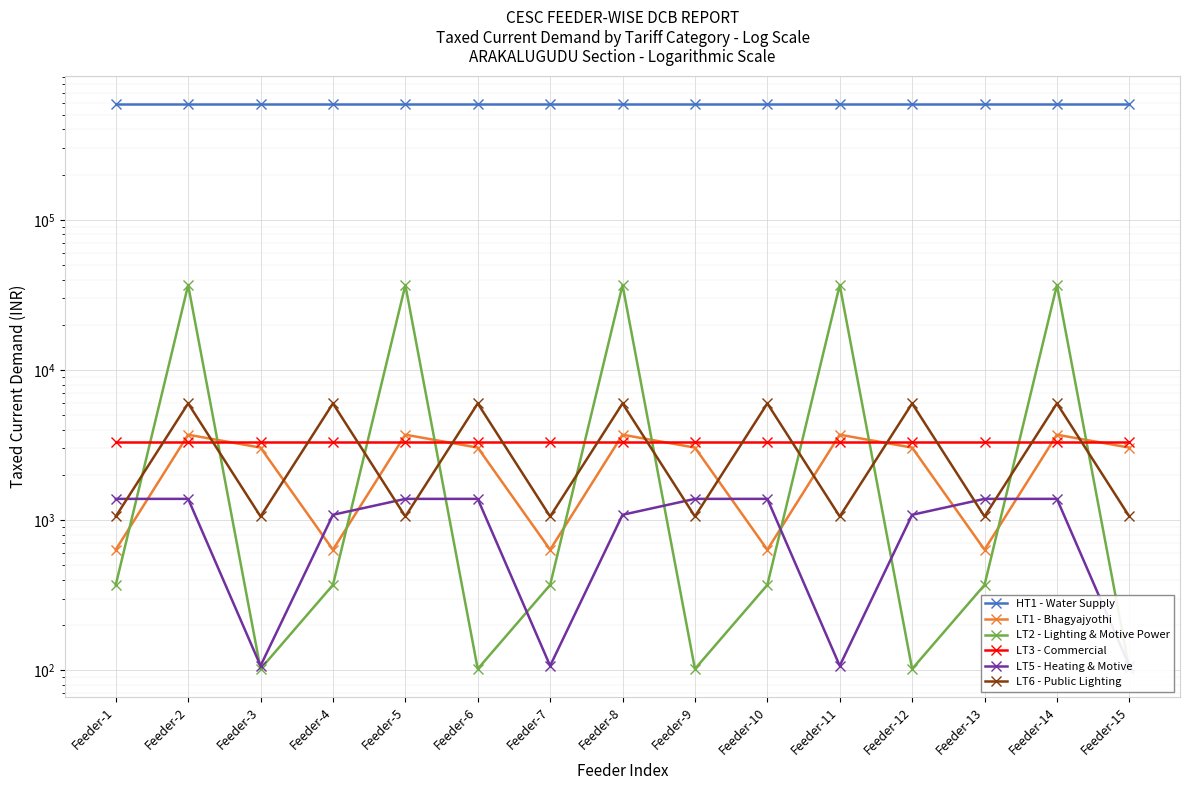

Where does the LT1 - Bhagyajyothi series first go above 3040?

Feeder-2